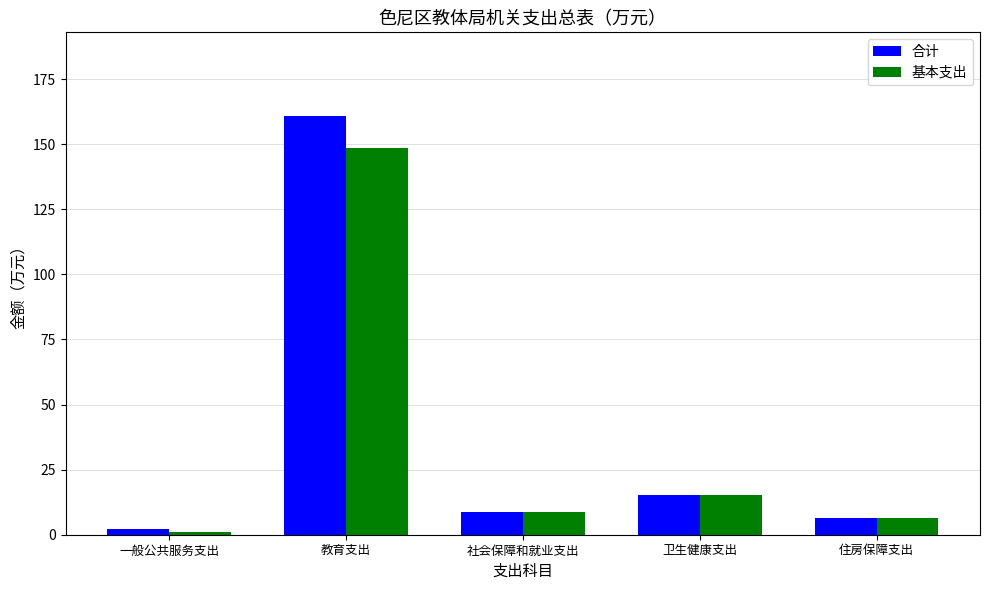

How many bars are there in total?

10